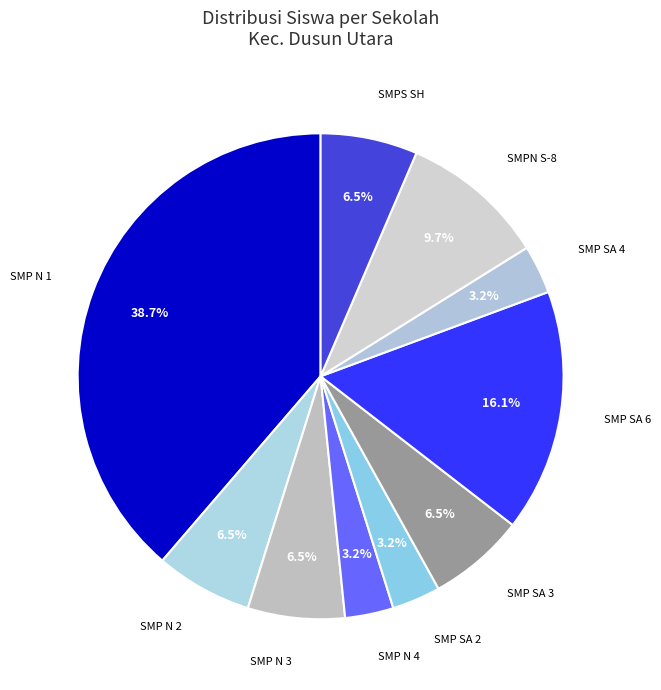

What is the ratio of the value at SMP SA 4 to the value at SMP SA 3?

0.5